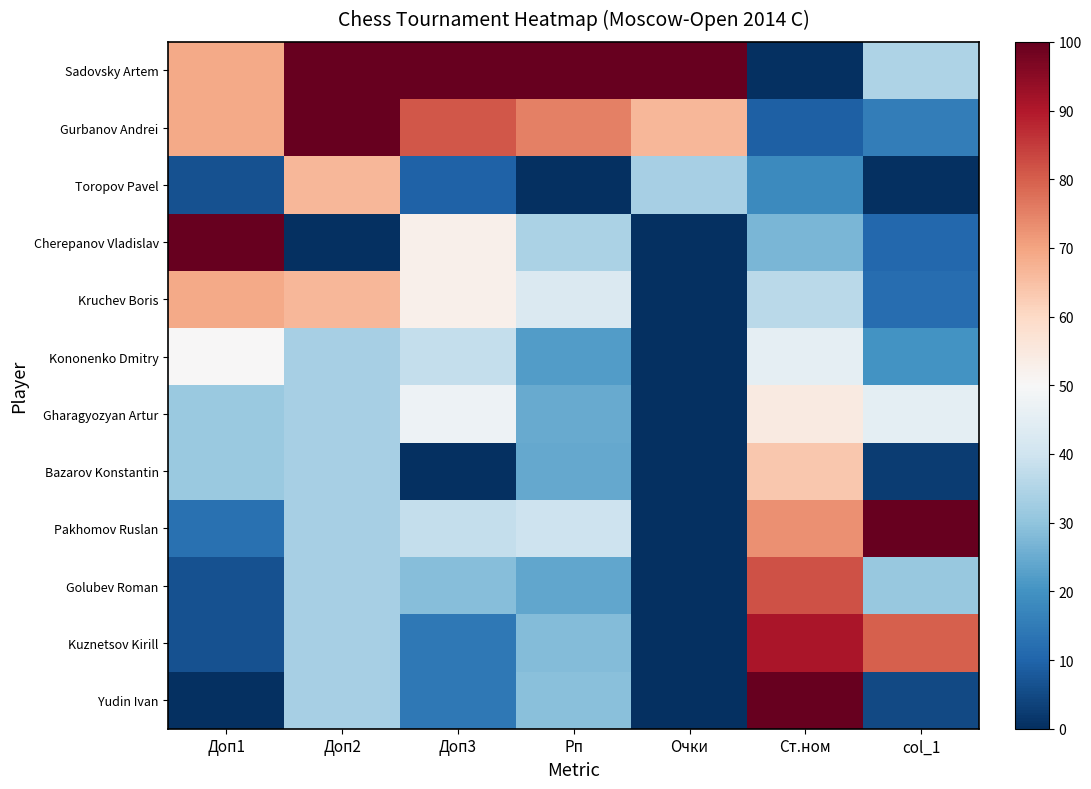

Reading left to right, transcribe all the data shown in this chart.

Sadovsky Artem: Доп1=68.8	Доп2=100.0	Доп3=100.0	Рп=100.0	Очки=100.0	Ст.ном=0.0	col_1=34.5
Gurbanov Andrei: Доп1=68.8	Доп2=100.0	Доп3=81.0	Рп=75.0	Очки=66.7	Ст.ном=9.1	col_1=15.5
Toropov Pavel: Доп1=6.2	Доп2=66.7	Доп3=9.5	Рп=0.0	Очки=33.3	Ст.ном=18.2	col_1=0.0
Cherepanov Vladislav: Доп1=100.0	Доп2=0.0	Доп3=52.4	Рп=34.1	Очки=0.0	Ст.ном=27.3	col_1=10.7
Kruchev Boris: Доп1=68.8	Доп2=66.7	Доп3=52.4	Рп=42.6	Очки=0.0	Ст.ном=36.4	col_1=11.9
Kononenko Dmitry: Доп1=50.0	Доп2=33.3	Доп3=38.1	Рп=22.2	Очки=0.0	Ст.ном=45.5	col_1=20.2
Gharagyozyan Artur: Доп1=31.2	Доп2=33.3	Доп3=47.6	Рп=24.7	Очки=0.0	Ст.ном=54.5	col_1=45.2
Bazarov Konstantin: Доп1=31.2	Доп2=33.3	Доп3=0.0	Рп=24.4	Очки=0.0	Ст.ном=63.6	col_1=2.4
Pakhomov Ruslan: Доп1=12.5	Доп2=33.3	Доп3=38.1	Рп=39.5	Очки=0.0	Ст.ном=72.7	col_1=100.0
Golubev Roman: Доп1=6.2	Доп2=33.3	Доп3=28.6	Рп=23.9	Очки=0.0	Ст.ном=81.8	col_1=31.0
Kuznetsov Kirill: Доп1=6.2	Доп2=33.3	Доп3=14.3	Рп=28.4	Очки=0.0	Ст.ном=90.9	col_1=79.8
Yudin Ivan: Доп1=0.0	Доп2=33.3	Доп3=14.3	Рп=29.3	Очки=0.0	Ст.ном=100.0	col_1=4.8